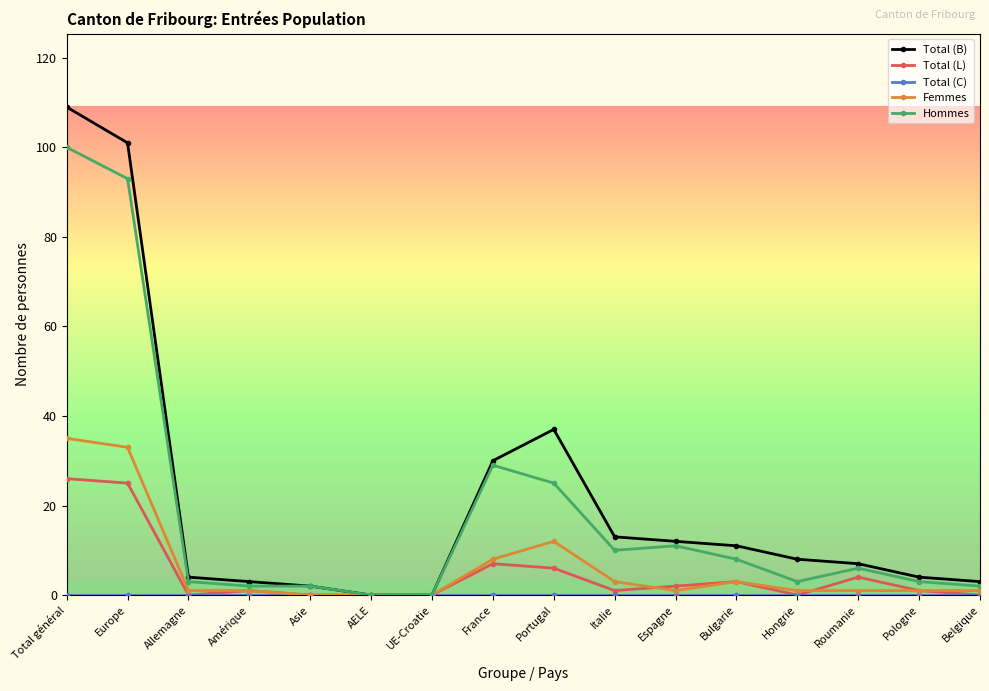

The value of Total (L) at UE-Croatie is -16. True or false?

False